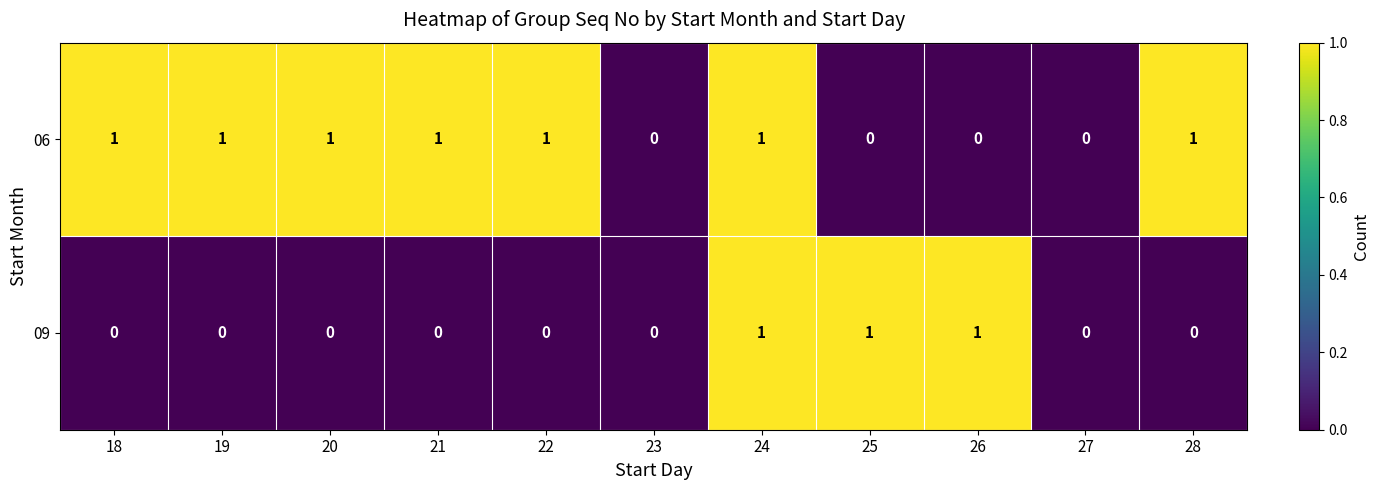

Reading left to right, transcribe all the data shown in this chart.

06: 1	1	1	1	1	0	1	0	0	0	1
09: 0	0	0	0	0	0	1	1	1	0	0